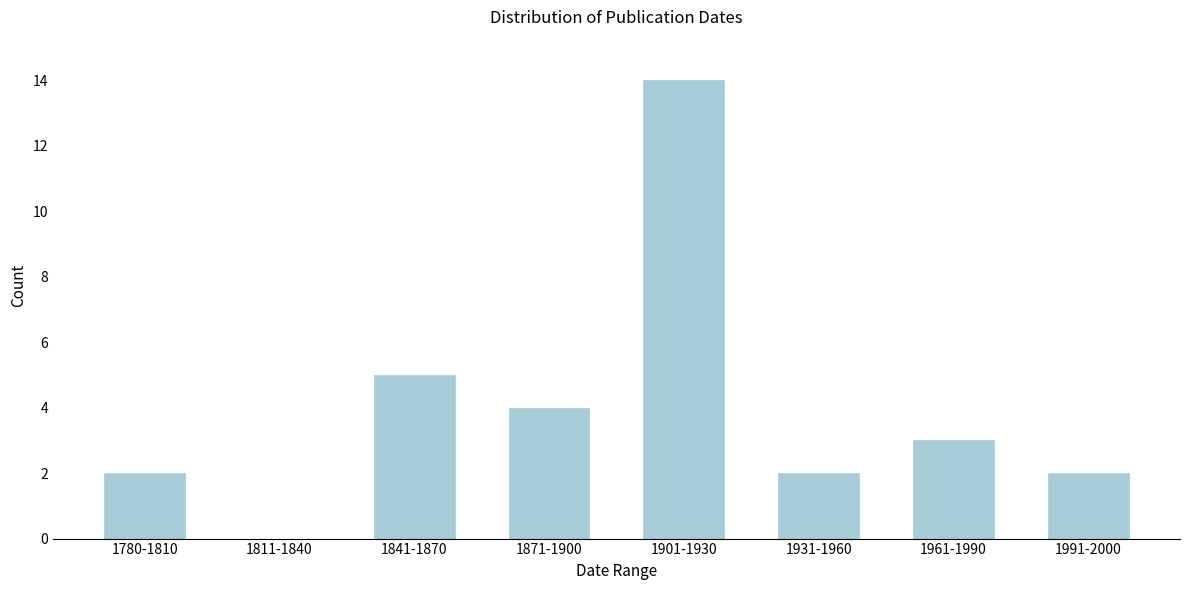

Reading left to right, extract all data points from this chart.

1780-1810=2	1811-1840=0	1841-1870=5	1871-1900=4	1901-1930=14	1931-1960=2	1961-1990=3	1991-2000=2